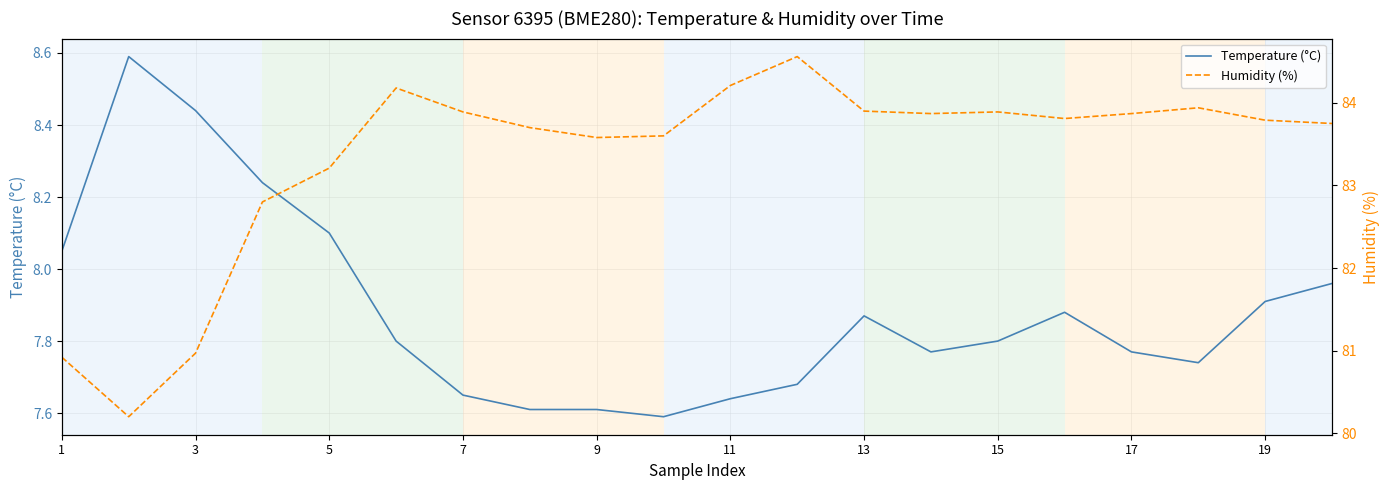

The value of Temperature (°C) at 15 is 7.8. True or false?

True